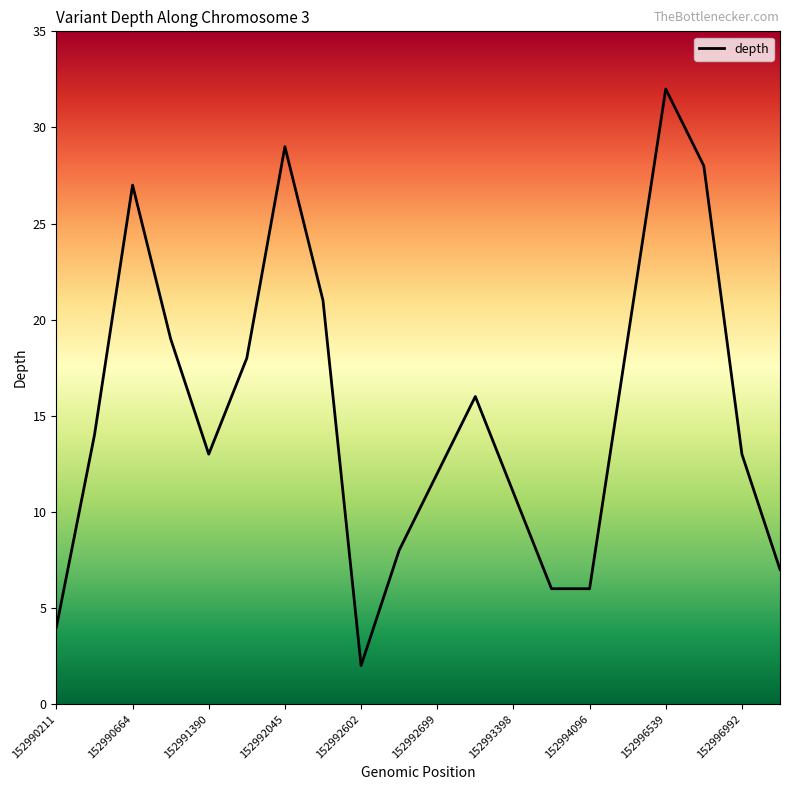

What is the greatest value displayed?

32